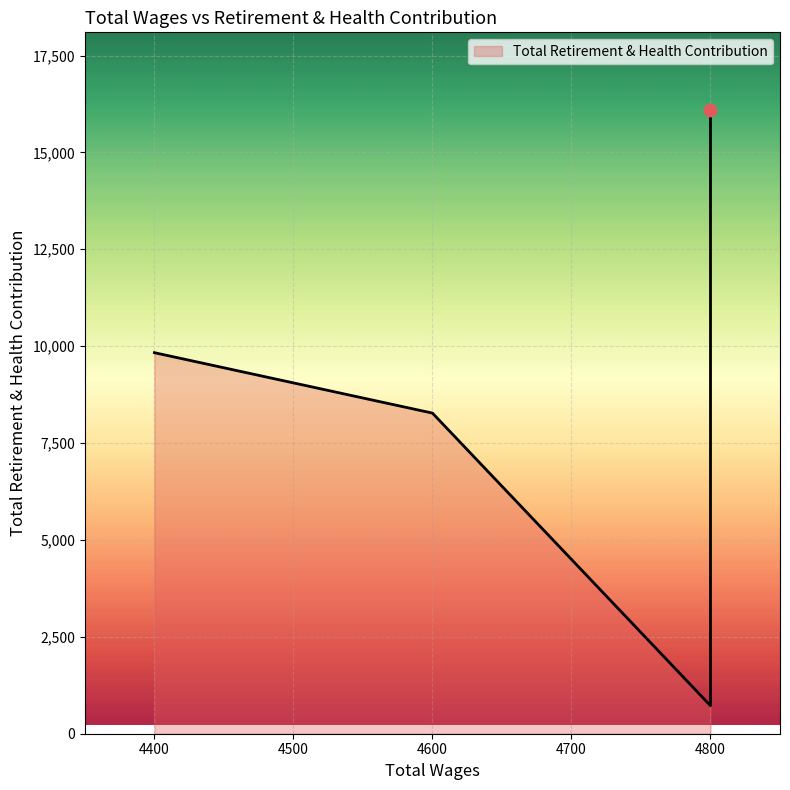

Approximately how many times larger is the value at 4600.0 compared to 4400.0?

0.8